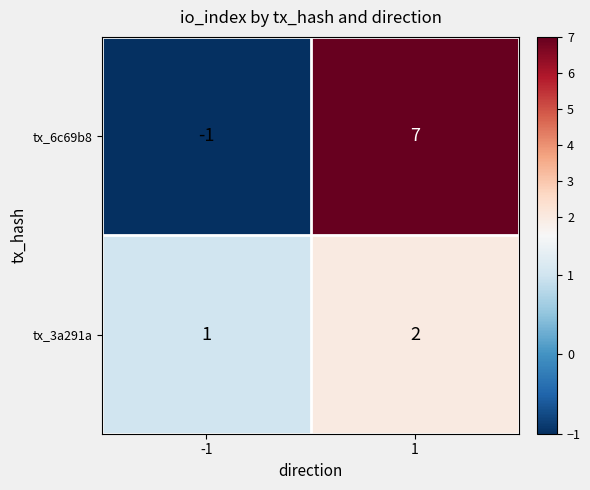

Is the value of tx_6c69b8 at -1 greater than the value of tx_3a291a at -1?

No